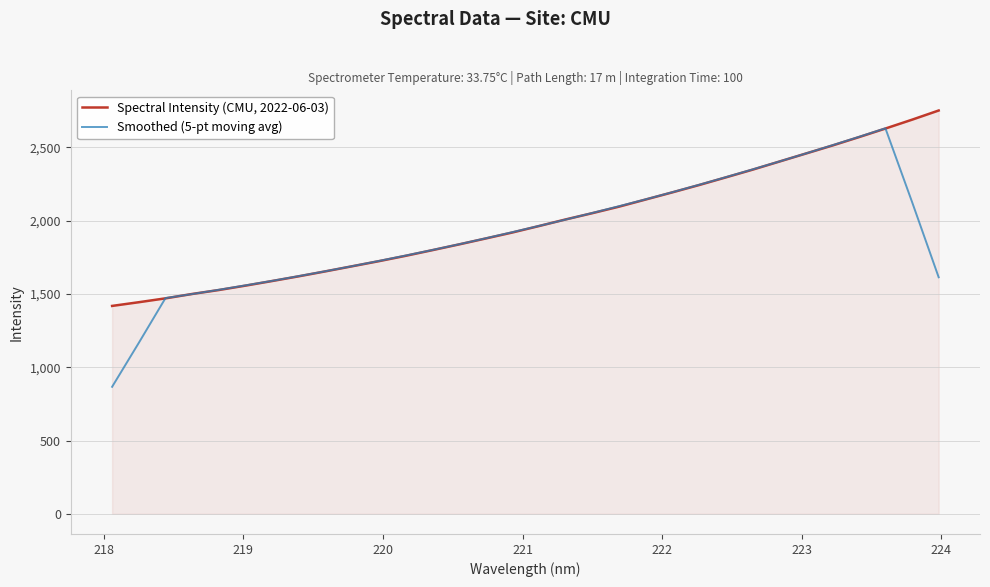

Rank the series by their average value, from highest to lowest.

Spectral Intensity (CMU, 2022-06-03), Smoothed (5-pt moving avg)